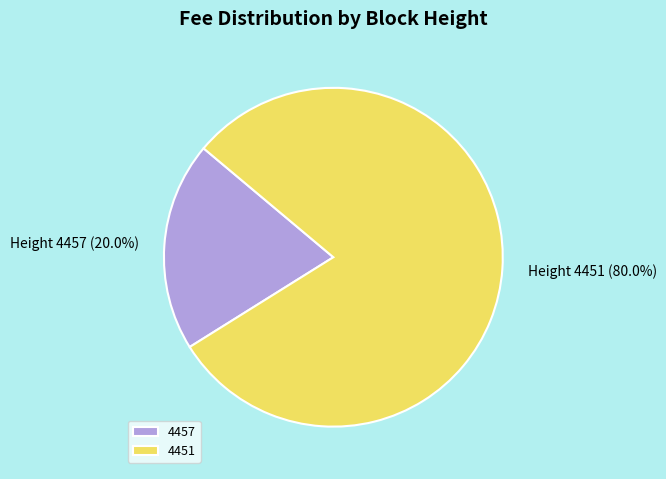

Rank the categories by value from lowest to highest.

4457, 4451